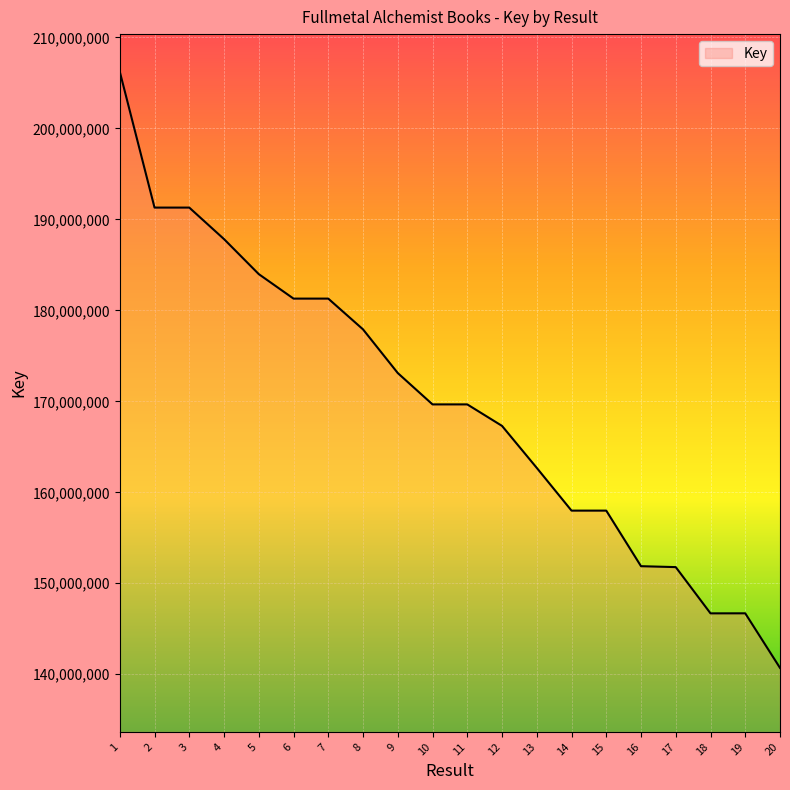

The chart shows a value of 151879357 at 16. True or false?

True